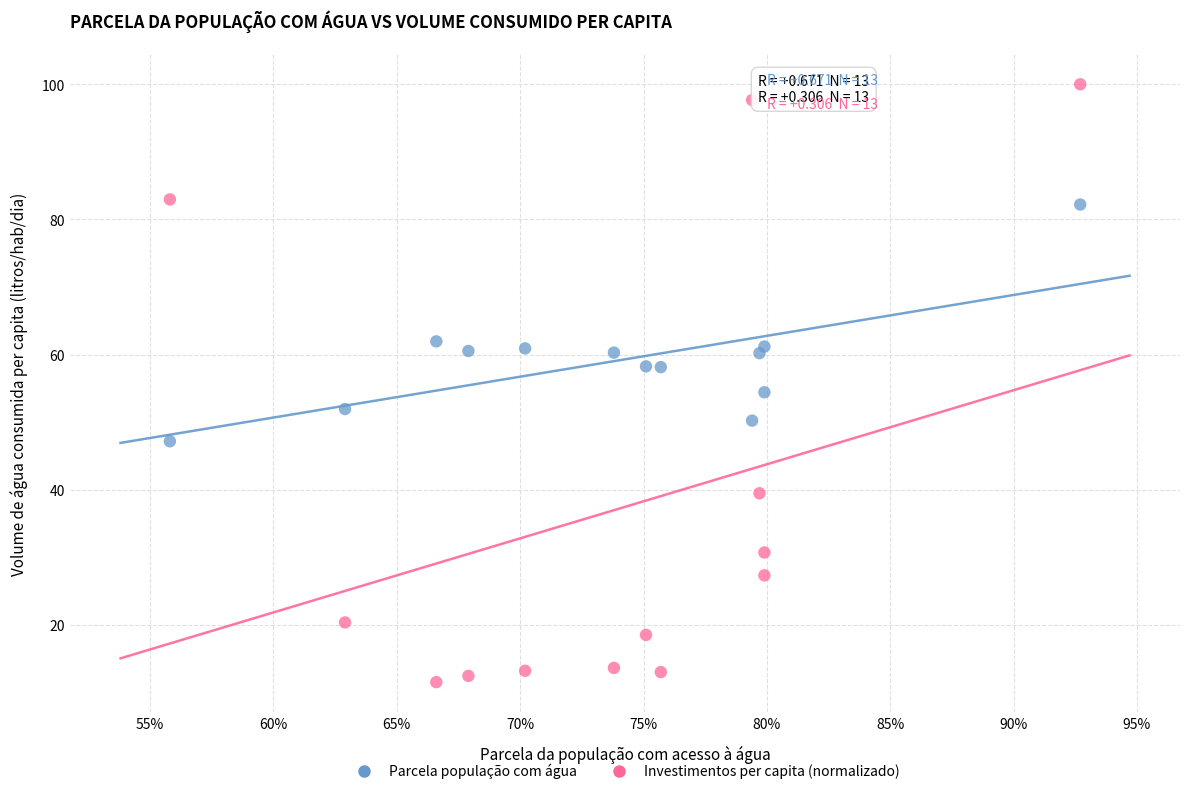

Which series has the largest Y range (max minus min)?

Investimentos per capita (normalizado)